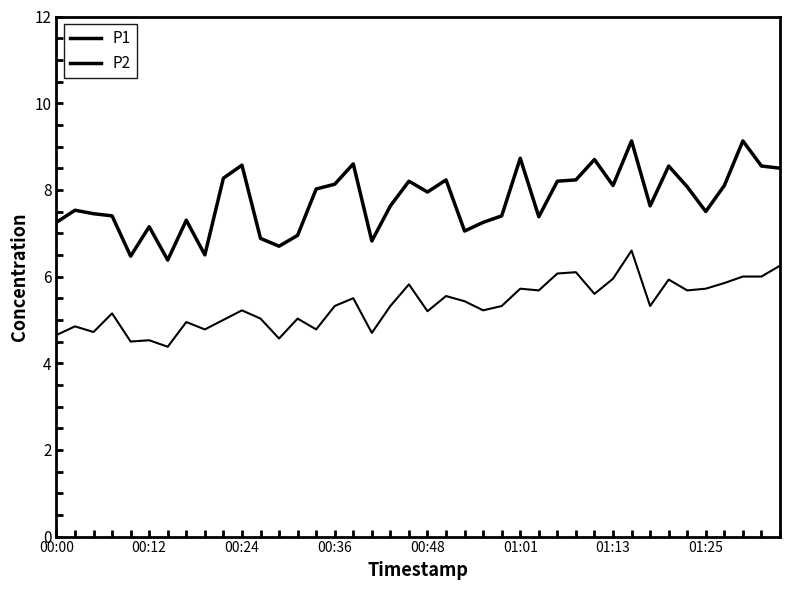

What is the greatest value displayed?

9.1